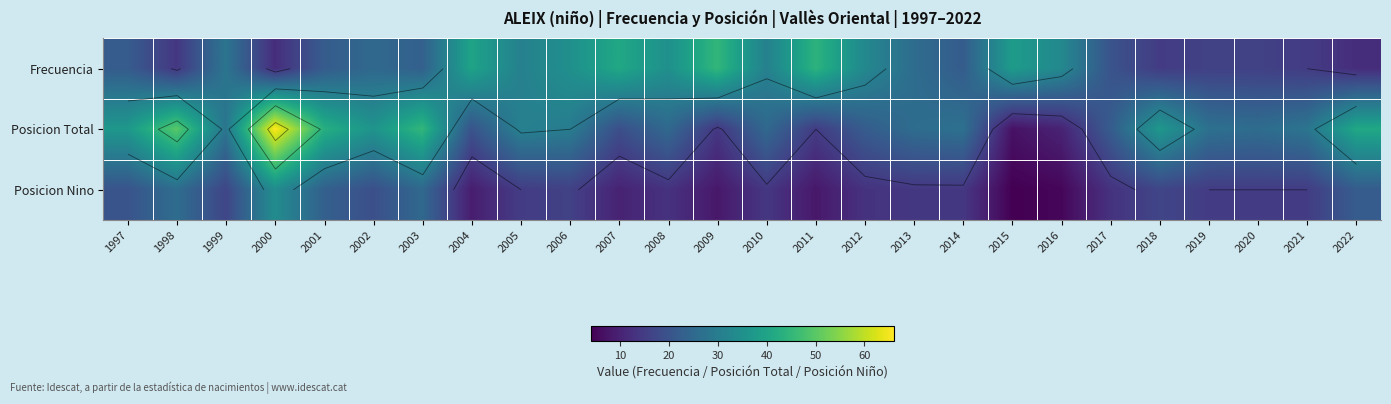

List the series in order of their overall mean, highest first.

Posicion Total, Frecuencia, Posicion Nino